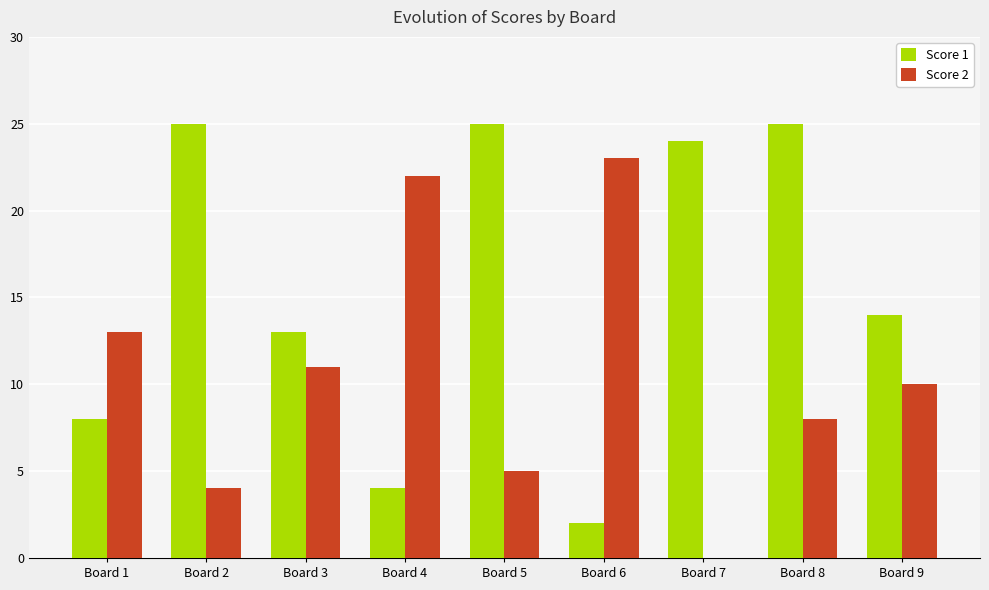

Reading right to left, list all the values displayed in this chart.

Score 1: 14	25	24	2	25	4	13	25	8
Score 2: 10	8	0	23	5	22	11	4	13